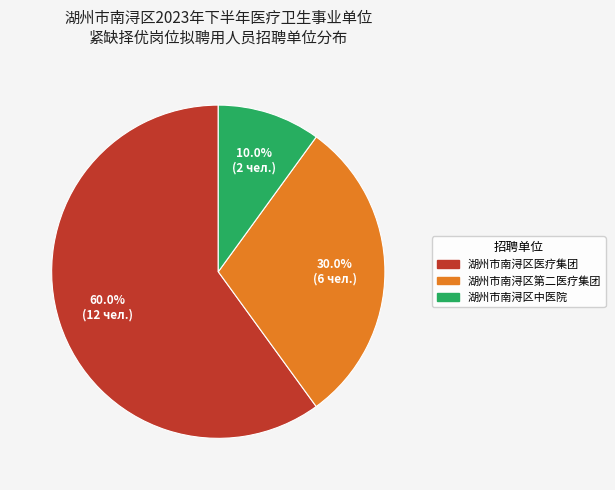

To the nearest percent, what is the difference between the 湖州市南浔区医疗集团 and 湖州市南浔区中医院 slice percentages?

50%